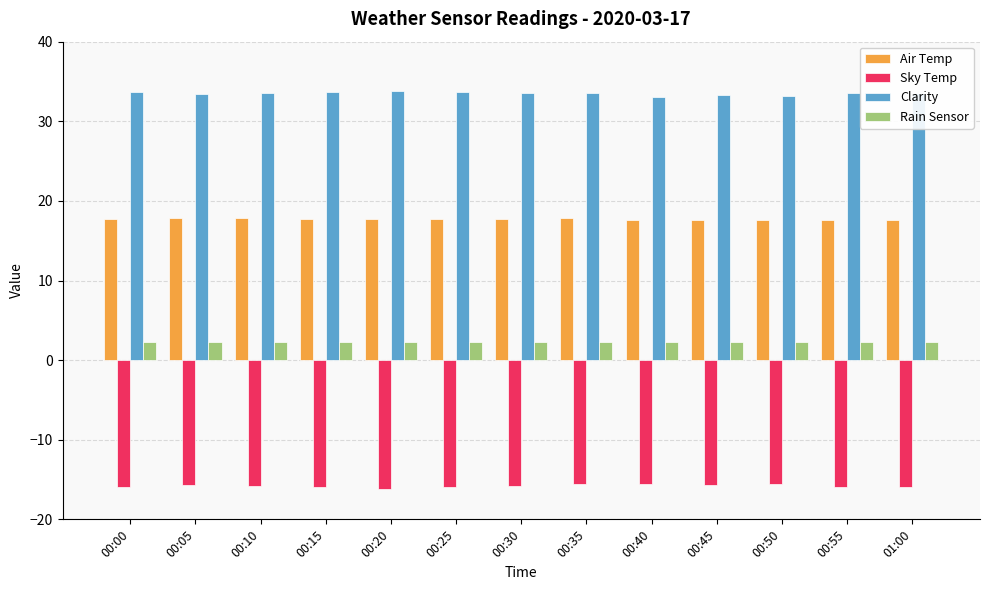

Is it true that Clarity equals 19.7 at 00:45?

False